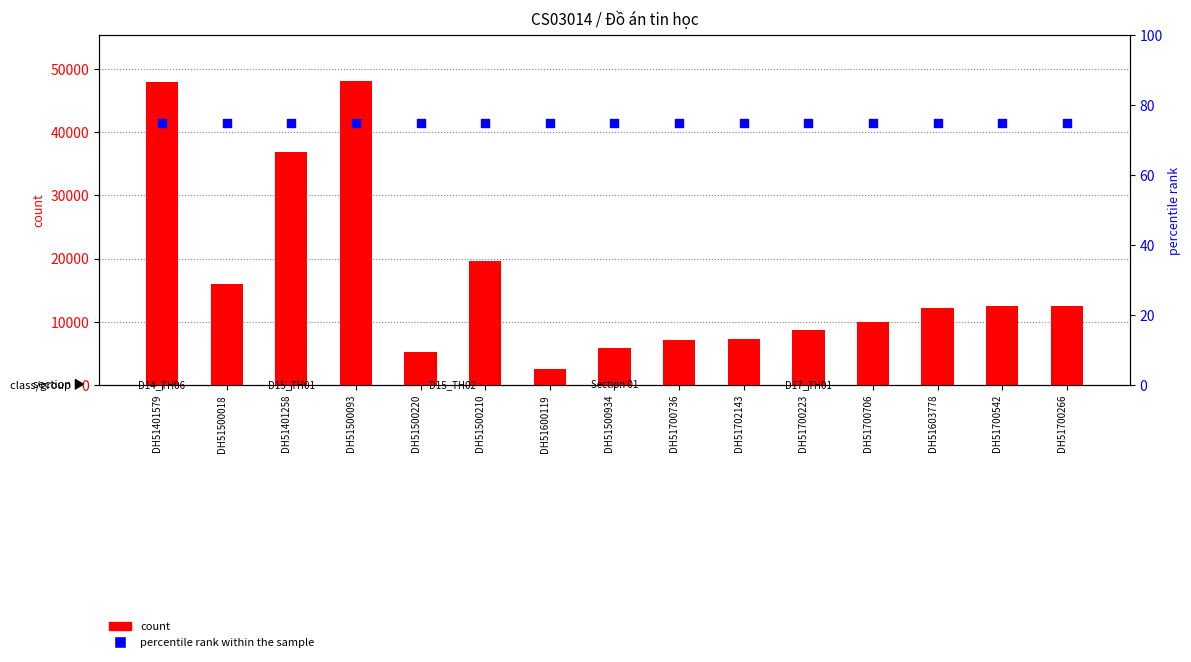

Is the value of percentile rank within the sample at DH51401579 greater than the value of count at DH51700736?

No